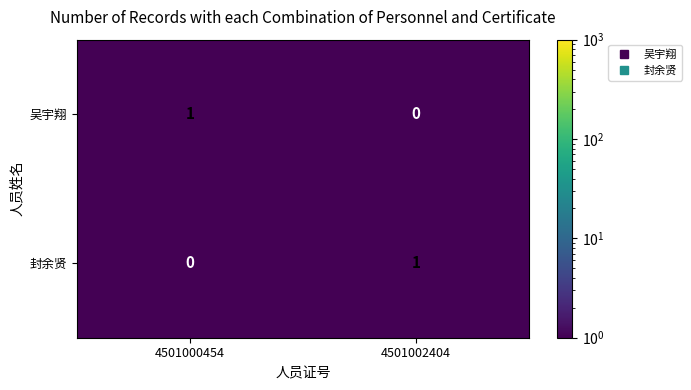

Reading left to right, transcribe all the data shown in this chart.

吴宇翔: 1	0
封余贤: 0	1